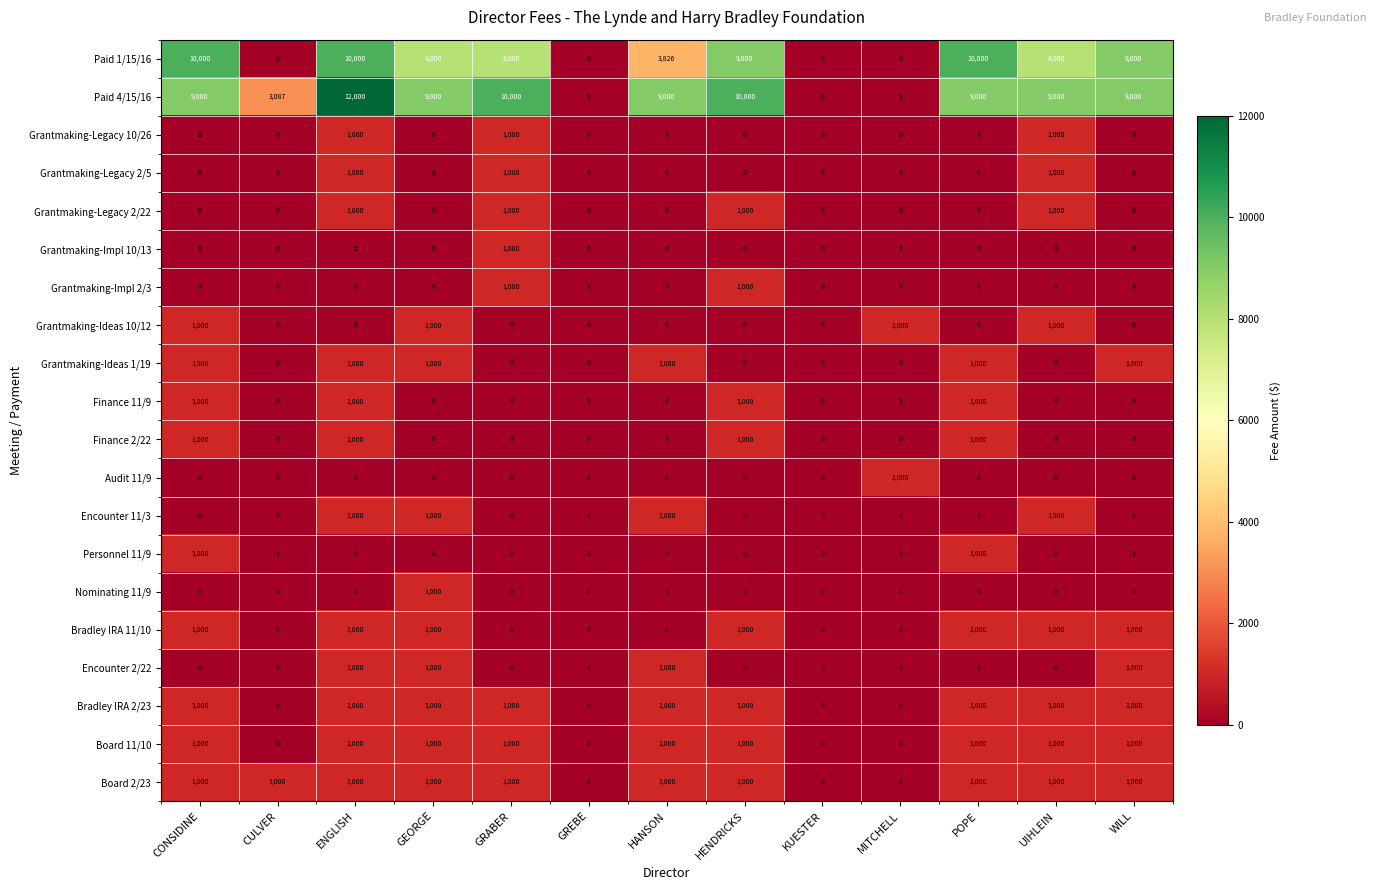

At which category is the sum across all series the highest?

ENGLISH